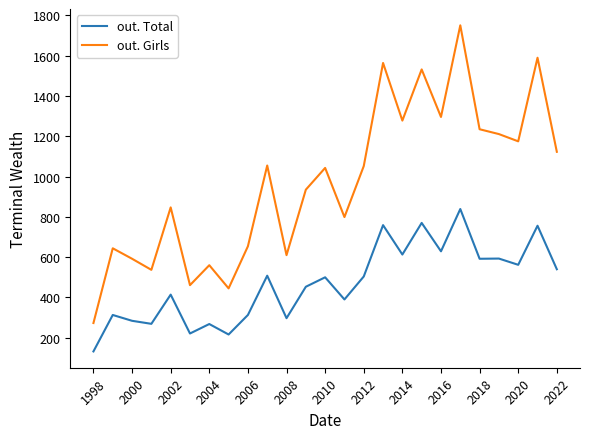

What is the difference between the maximum and minimum values in the out. Girls series?

1478